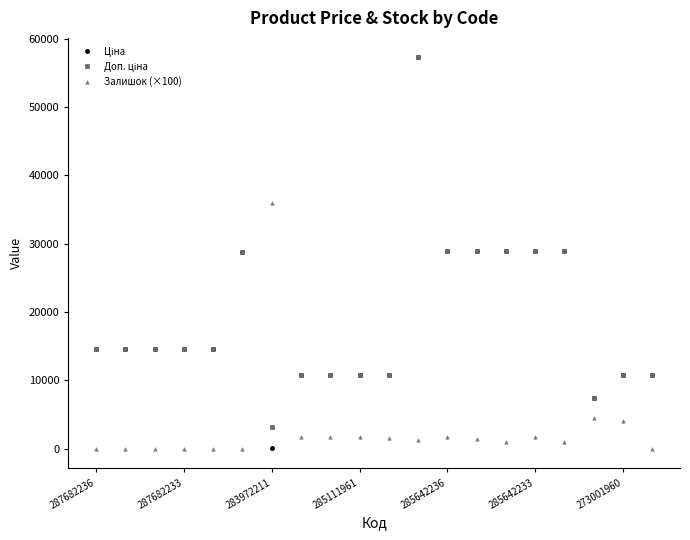

What is the value of the Залишок (×100) point at the 7th from the left?

36000.0